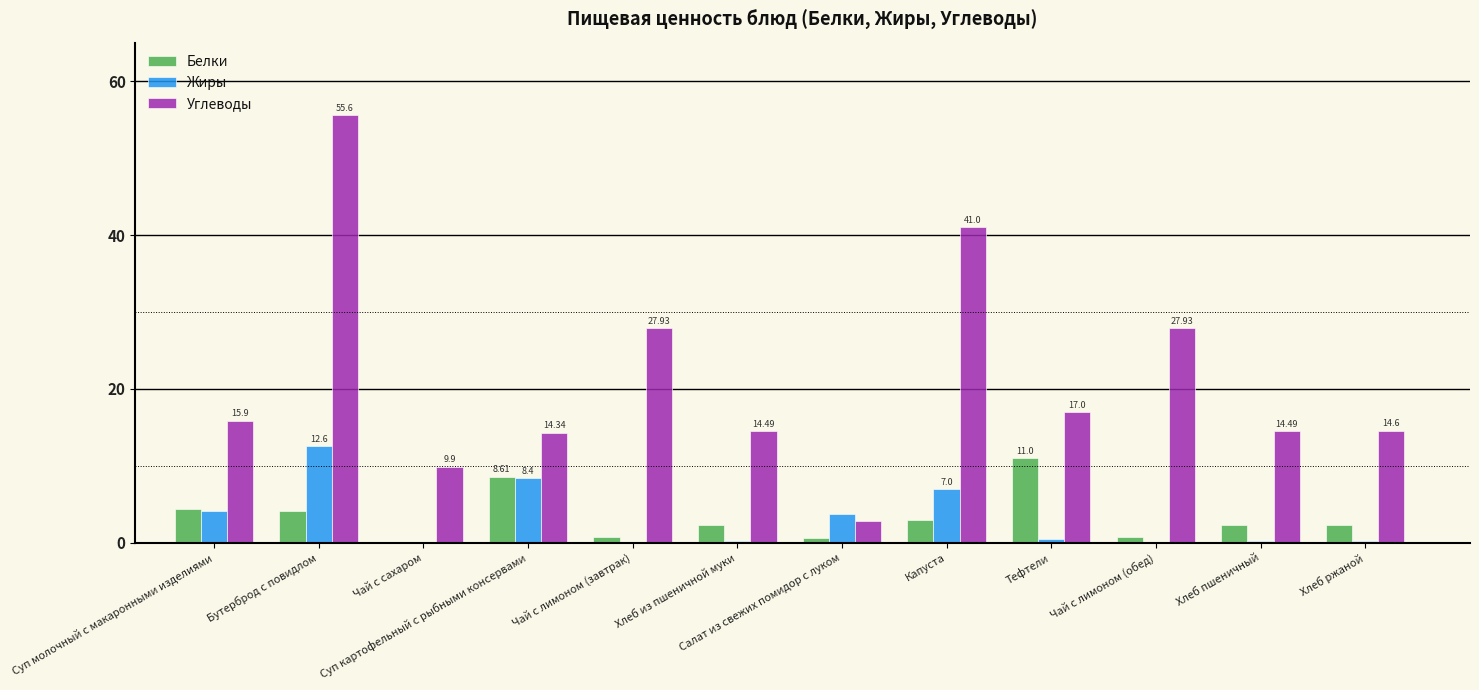

At which label does Белки reach its peak?

Тефтели